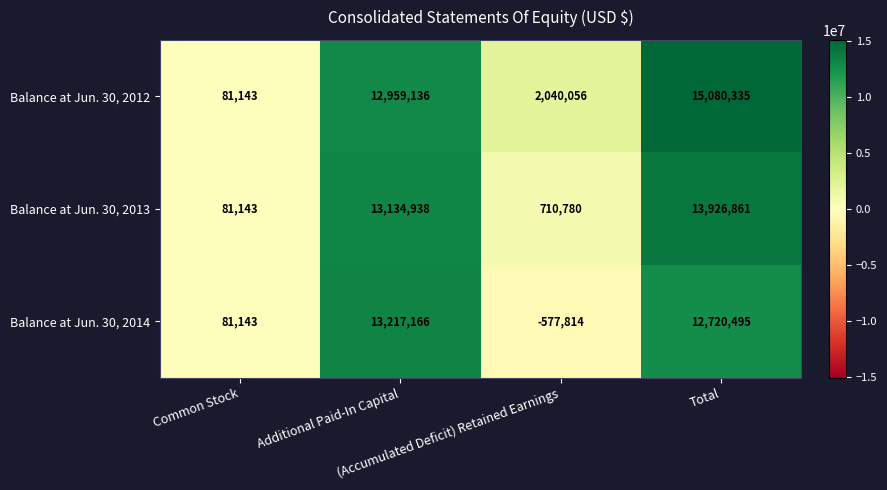

Rank the series by their average value, from highest to lowest.

Balance at Jun. 30, 2012, Balance at Jun. 30, 2013, Balance at Jun. 30, 2014